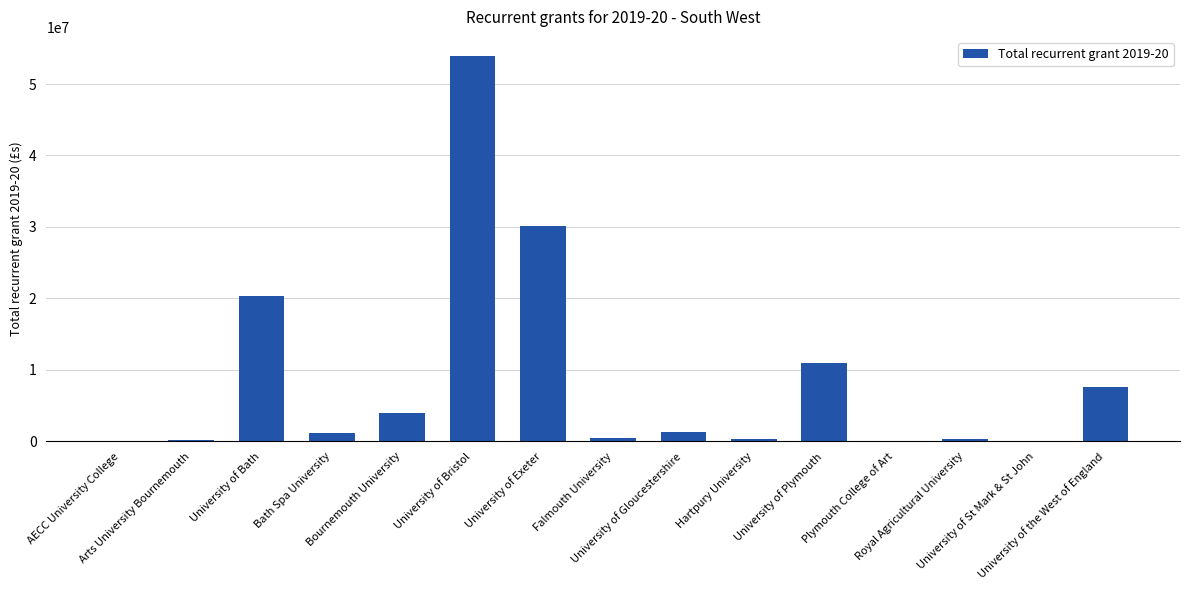

What is the sum of all values?

130449856